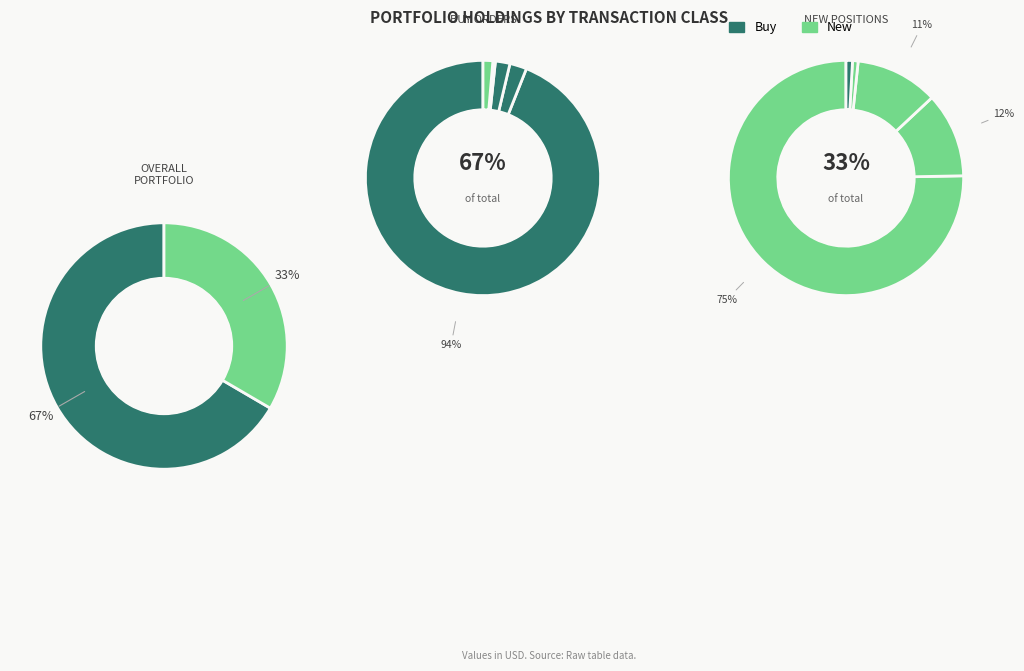

Is it true that Buy is 36% of the pie?

False